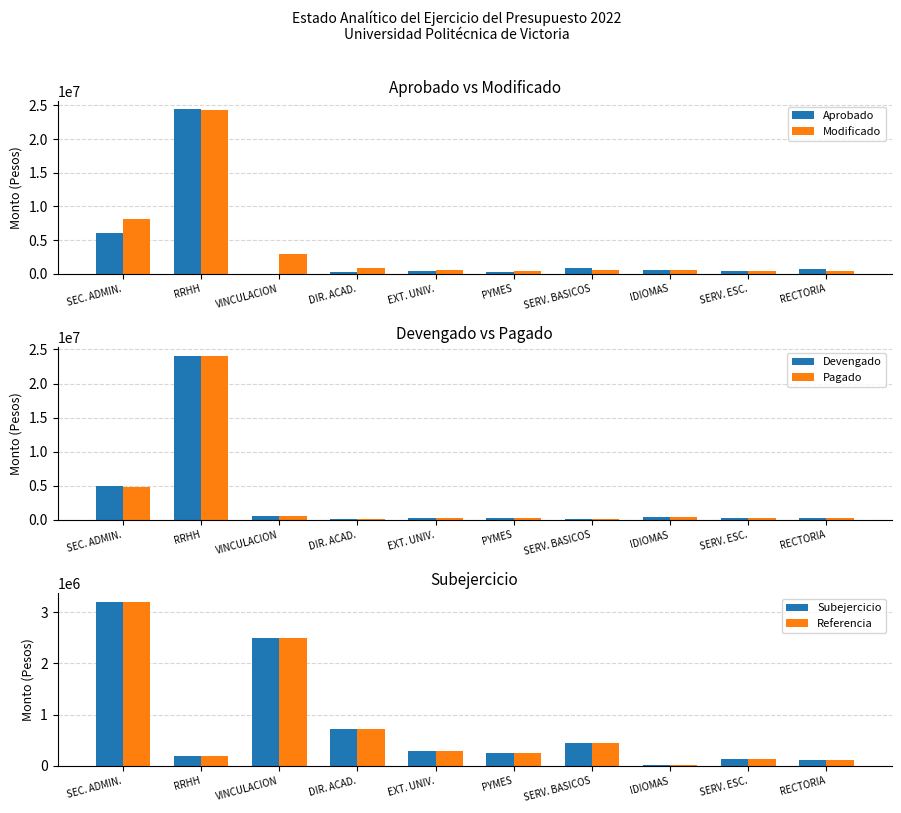

What position from the left is DIR. ACAD.?

4